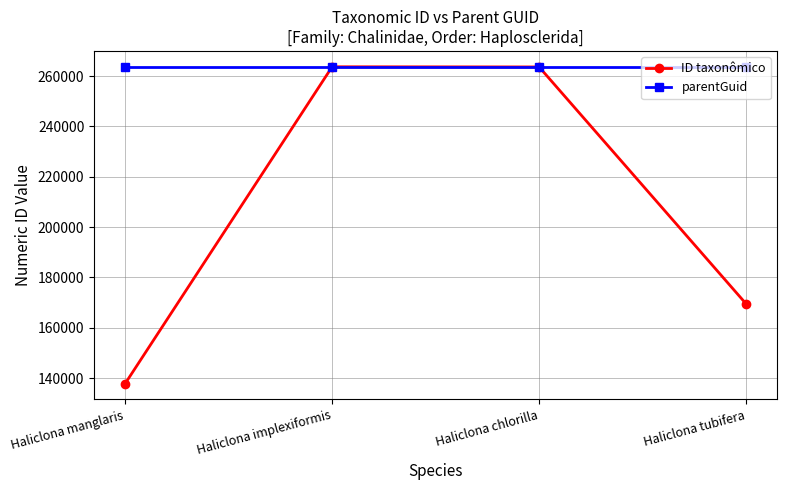

Where does the ID taxonômico series first go above 263655?

Haliclona implexiformis